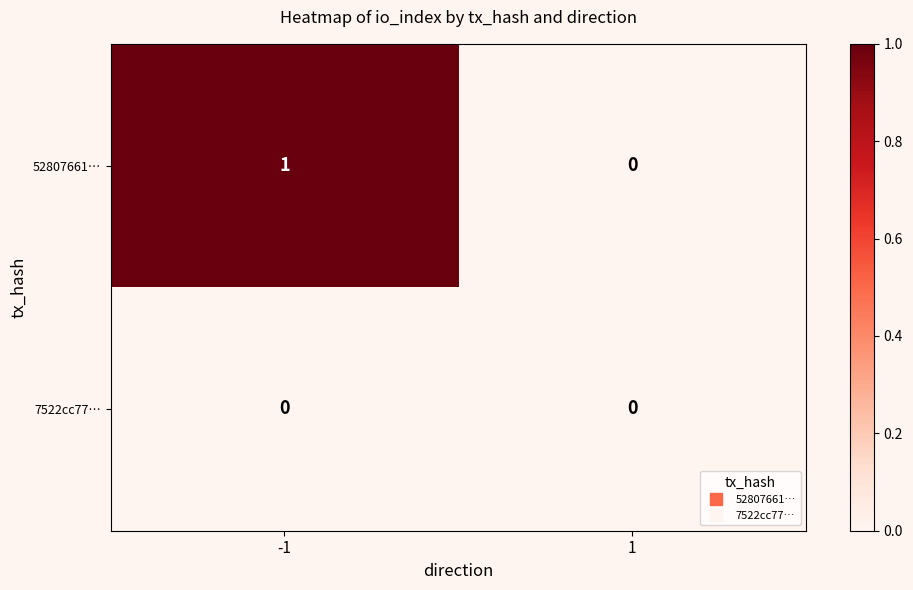

Which series has the largest total across all categories?

52807661…